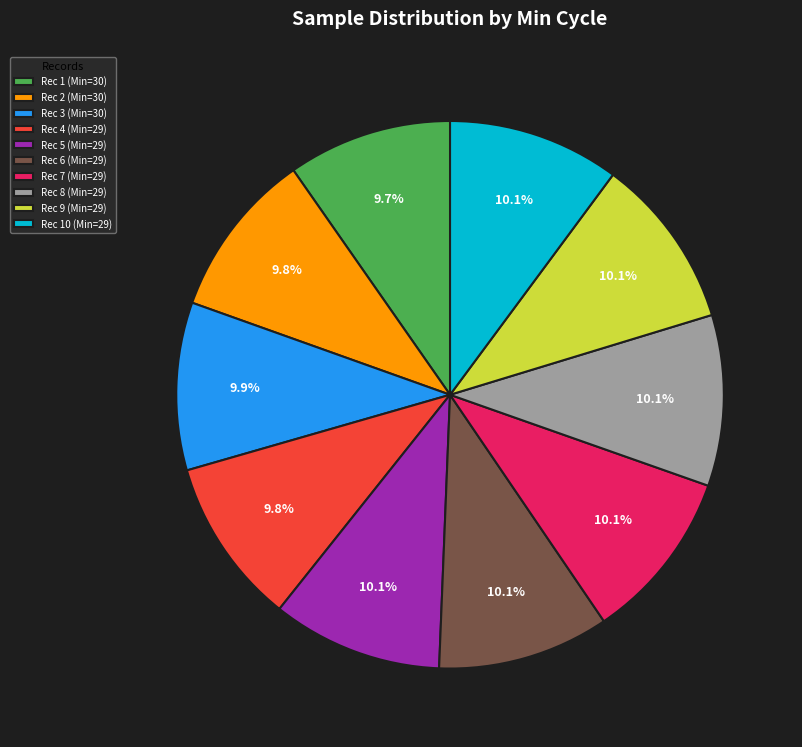

What is the ratio of the value at Rec 9 (Min=29) to the value at Rec 10 (Min=29)?

1.0